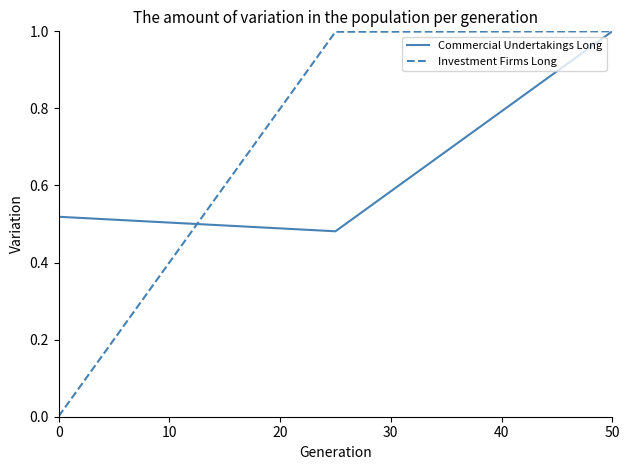

What is the highest value of the Commercial Undertakings Long series?

1.0